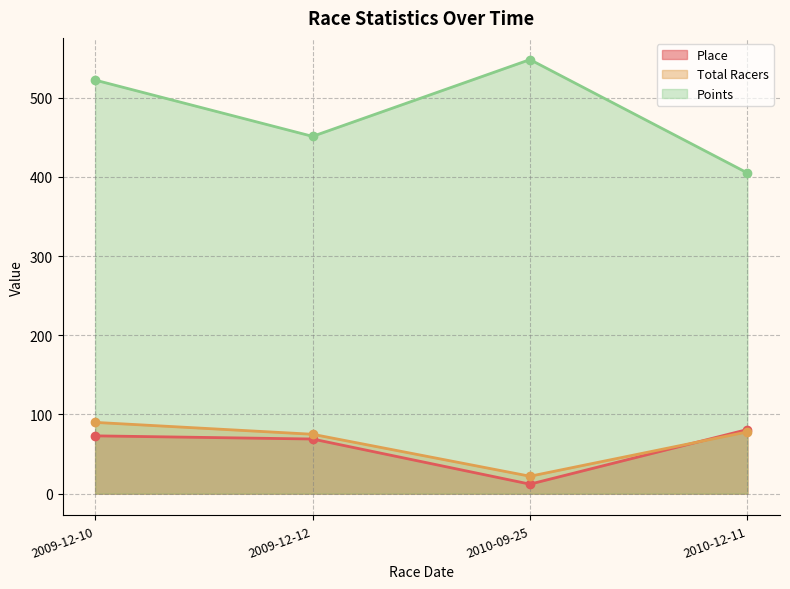

Between 2009-12-10 and 2010-12-11, which is larger?

2010-12-11